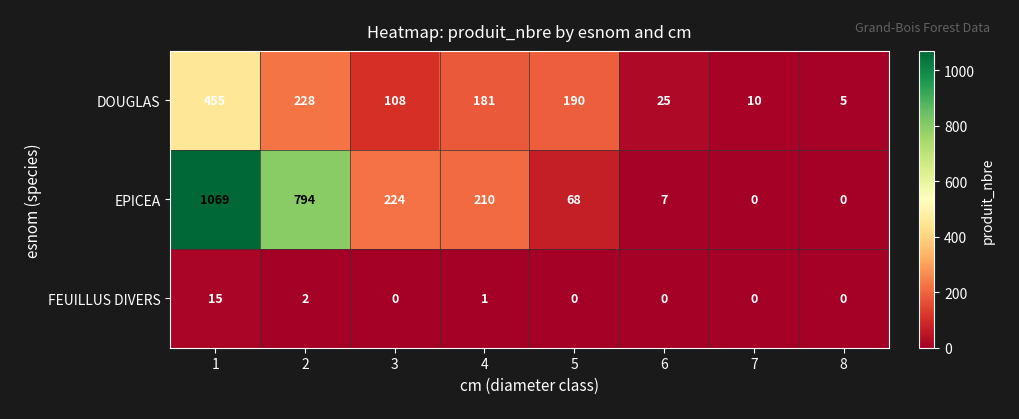

Which series has the largest total across all categories?

EPICEA